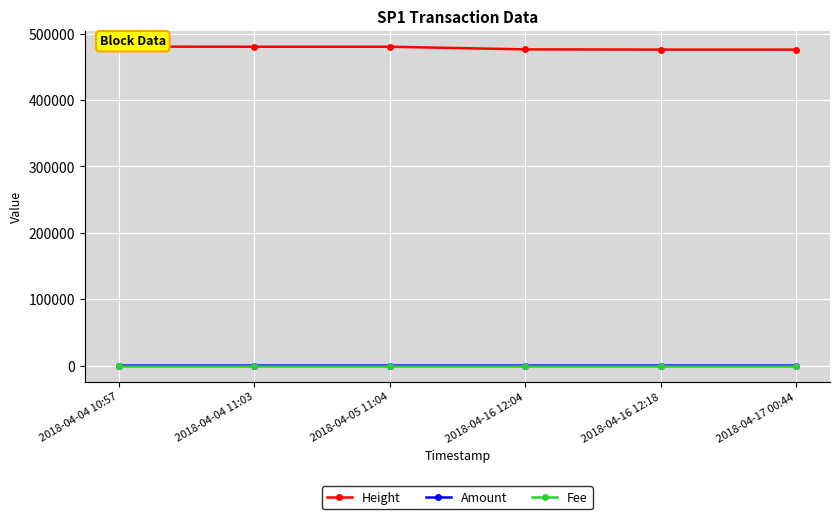

What is the total value across all series at 2018-04-05 11:04?

480221